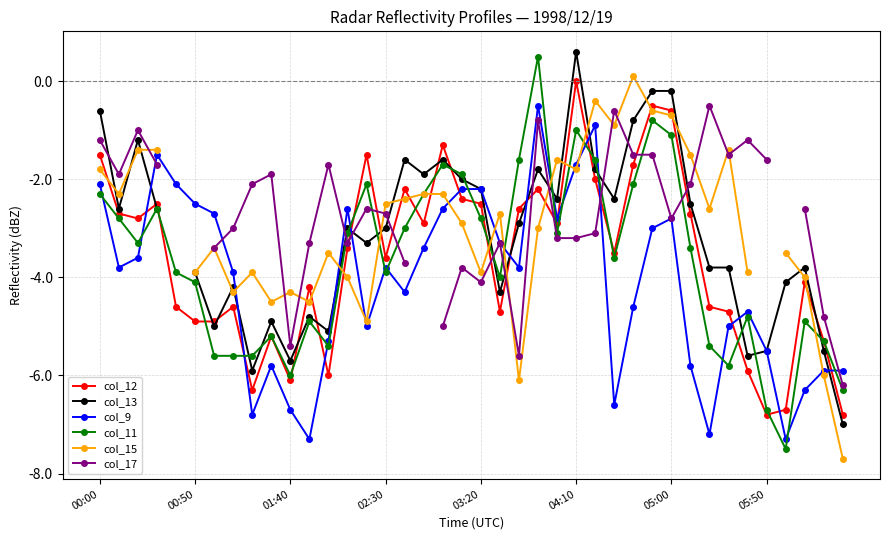

How many interior local peaks does the col_11 series have?

10